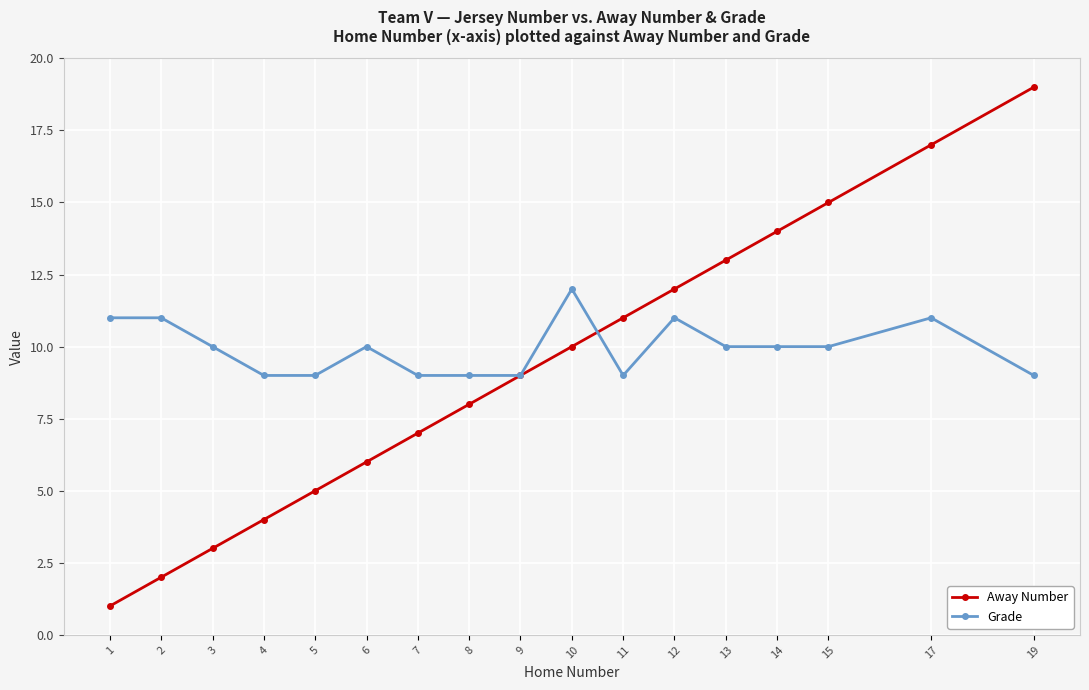

Is the value of Away Number at 17 greater than the value of Grade at 12?

Yes